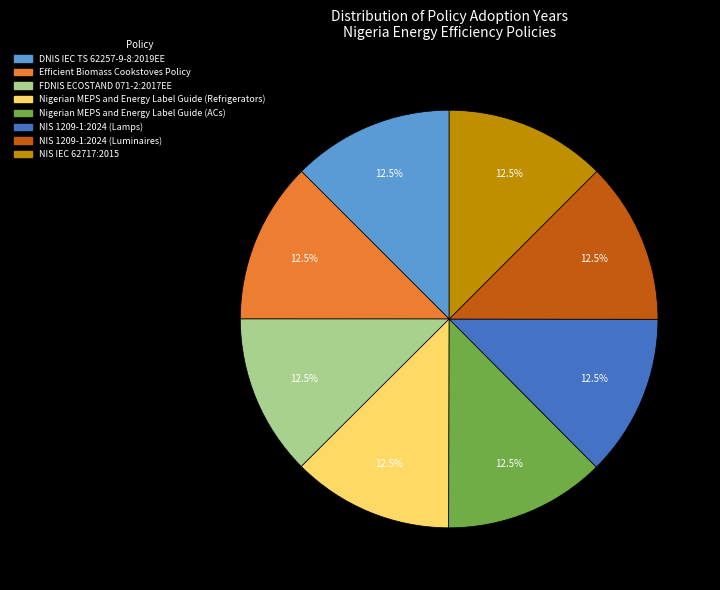

Is there any slice that represents more than half of the pie?

No